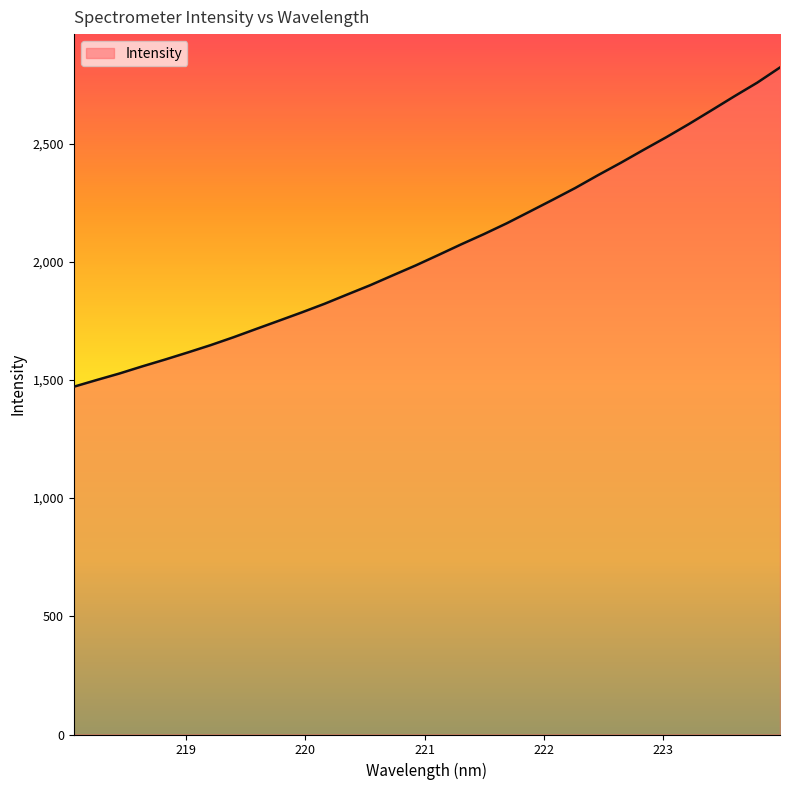

What is the smallest value displayed?

1471.3